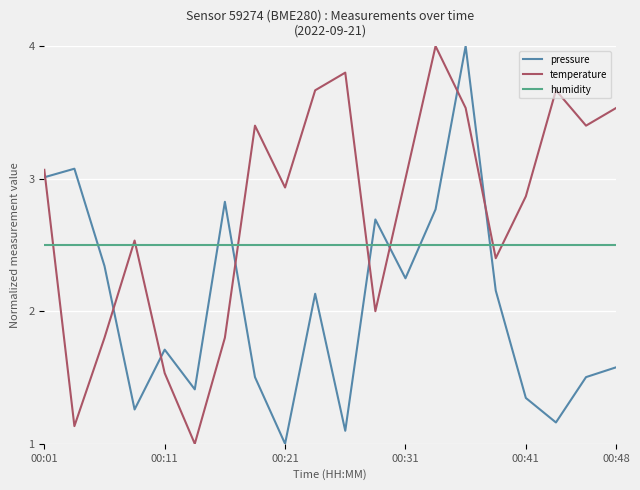

List the series in order of their overall mean, lowest first.

pressure, humidity, temperature